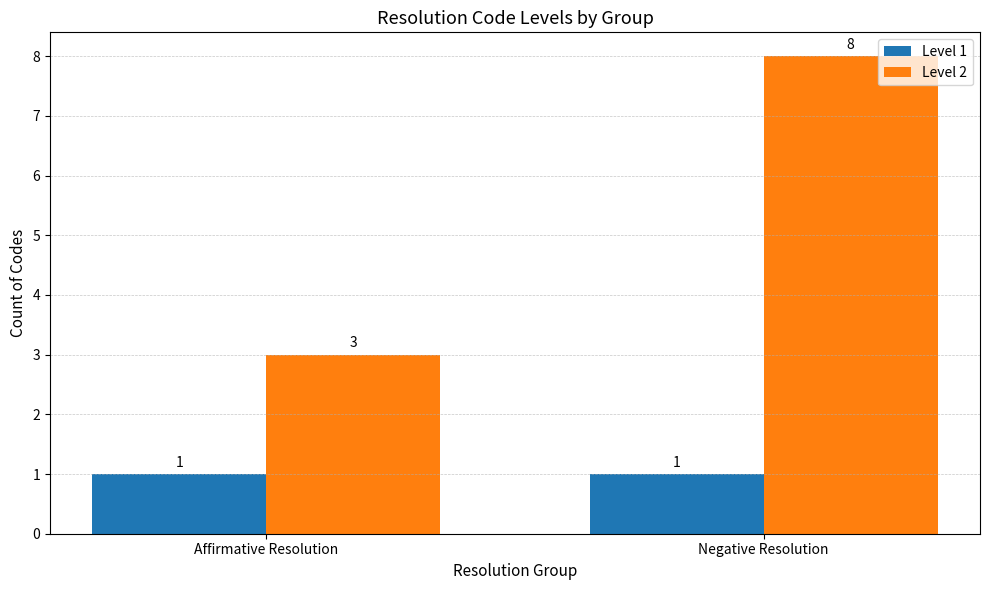

What are all the series names shown in the legend?

Level 1, Level 2